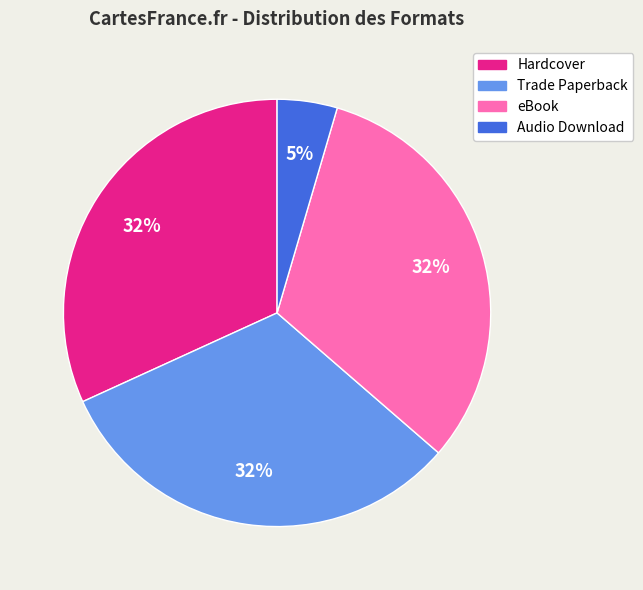

Combined, do Trade Paperback and Audio Download account for over 50%?

No